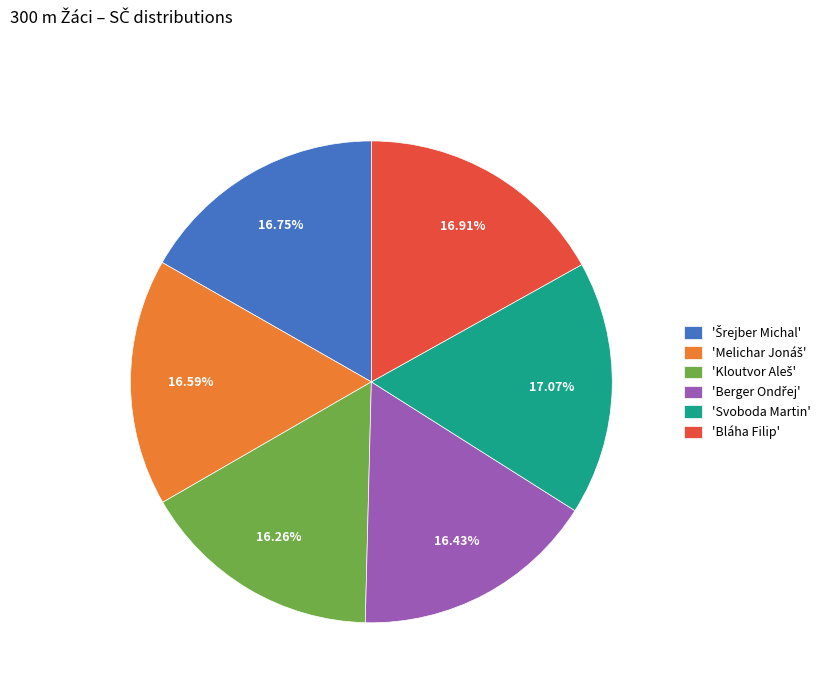

Does 'Svoboda Martin' account for over 50% of the chart?

No